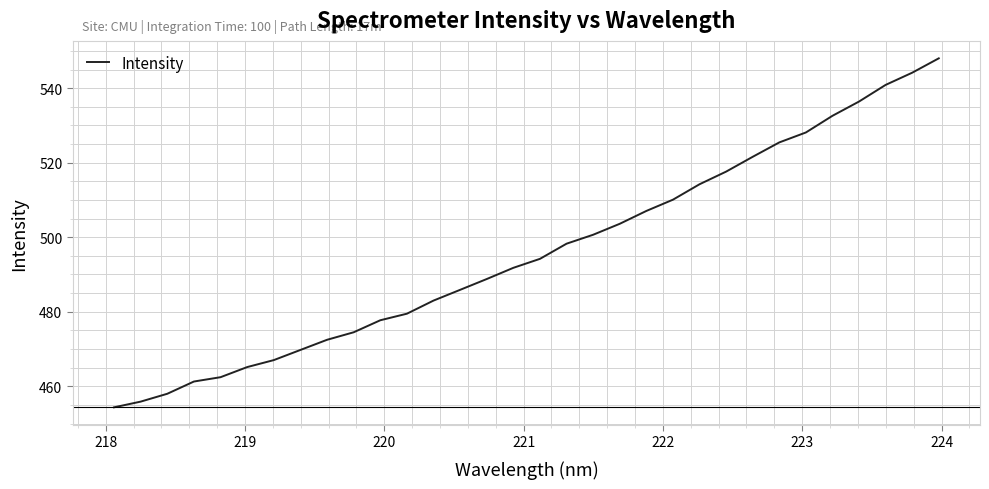

What is the difference between the maximum and minimum values?

93.7